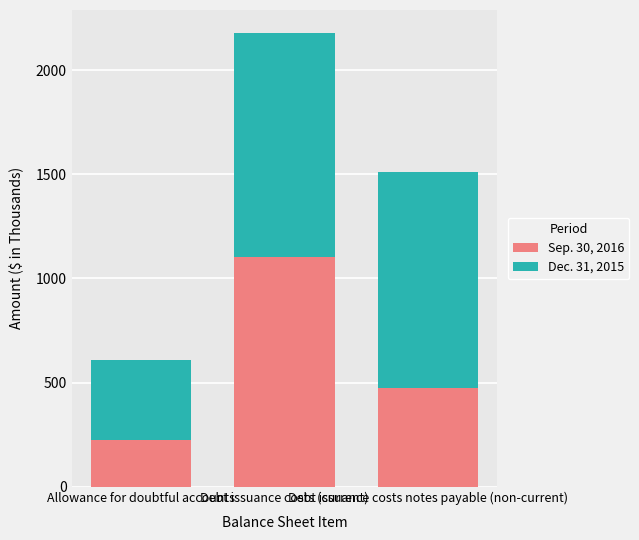

What is the minimum value for Sep. 30, 2016?

224